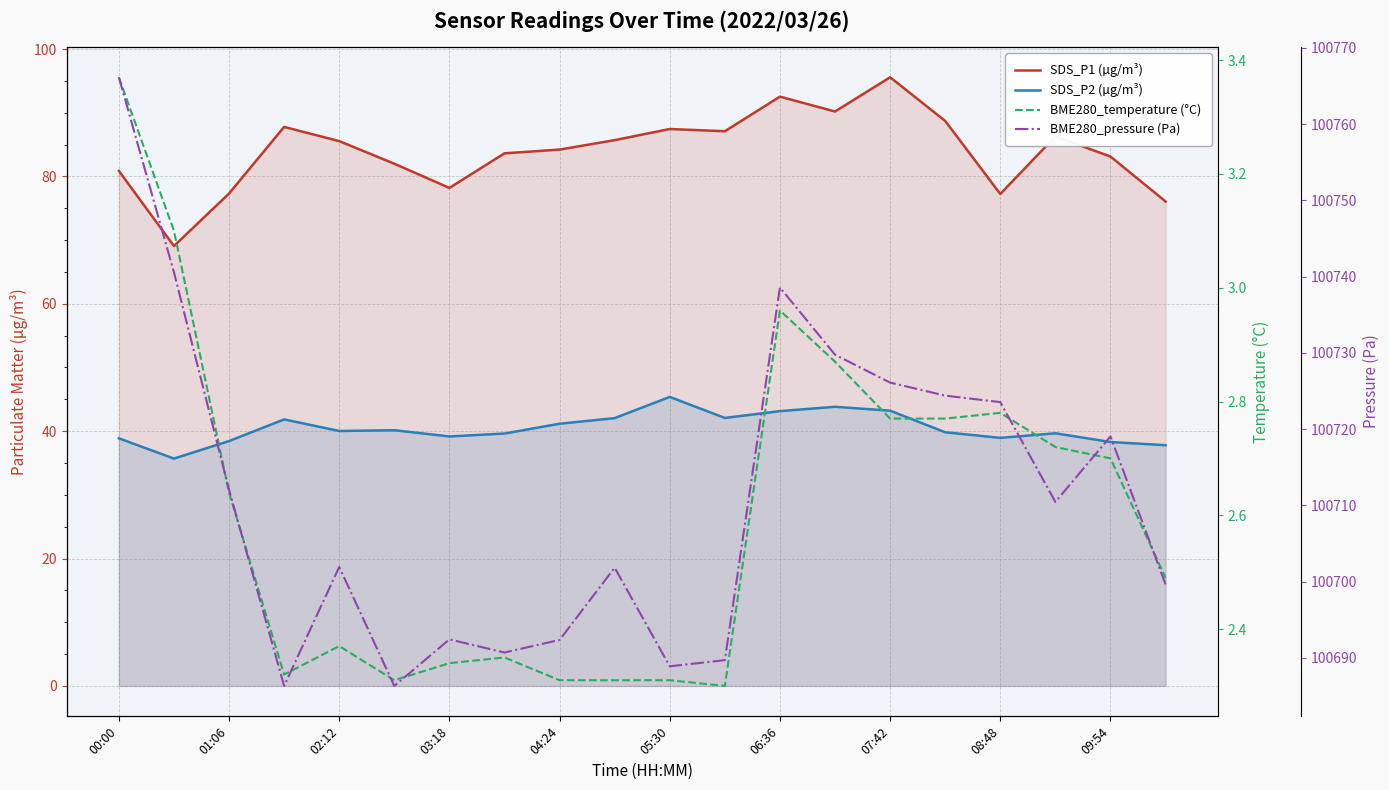

At how many categories does at least one series exceed 72642?

20